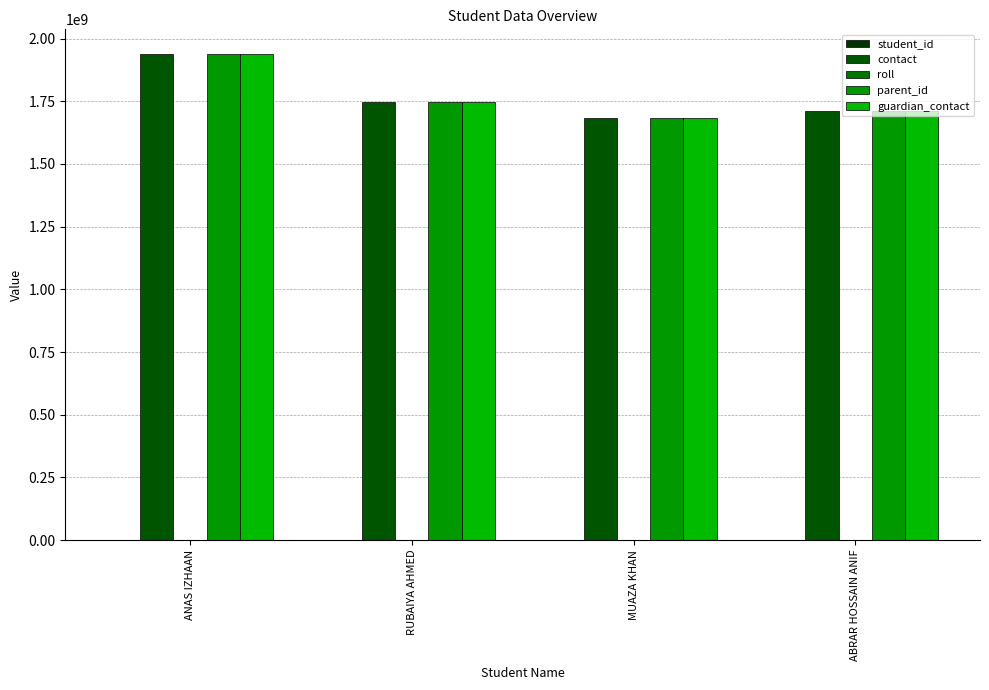

Where is guardian_contact nearest to the value 1811955122?

RUBAIYA AHMED